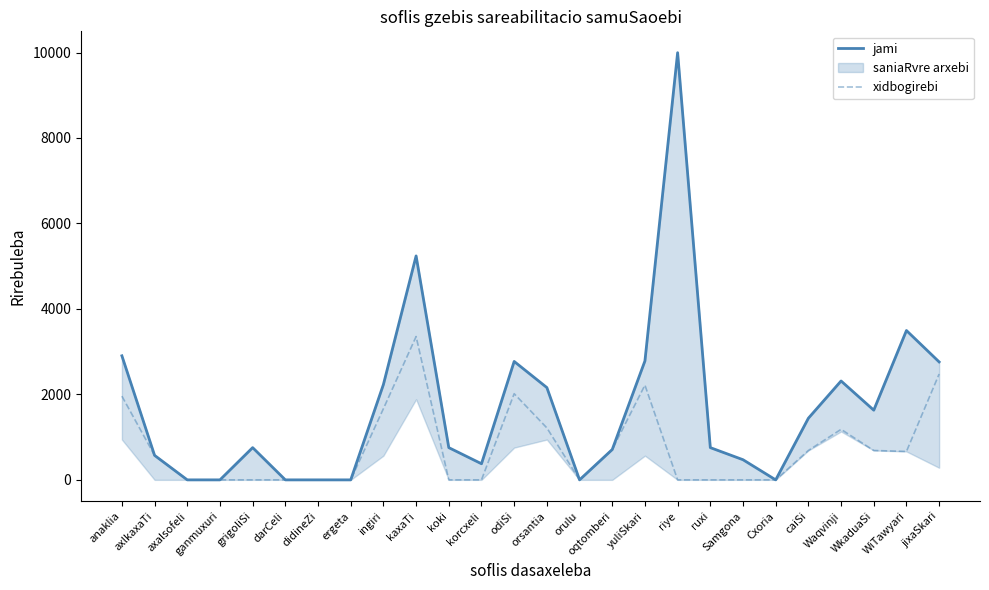

What is the highest value of the jami series?

9996.1